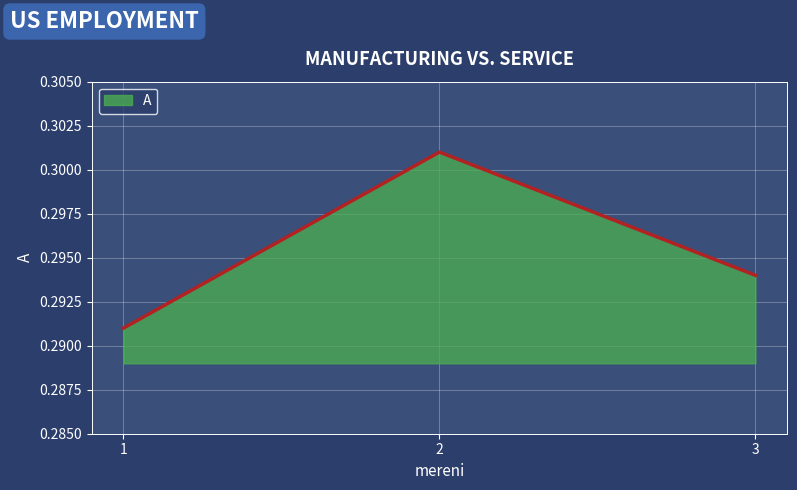

List the labels in order of value, smallest first.

1, 3, 2